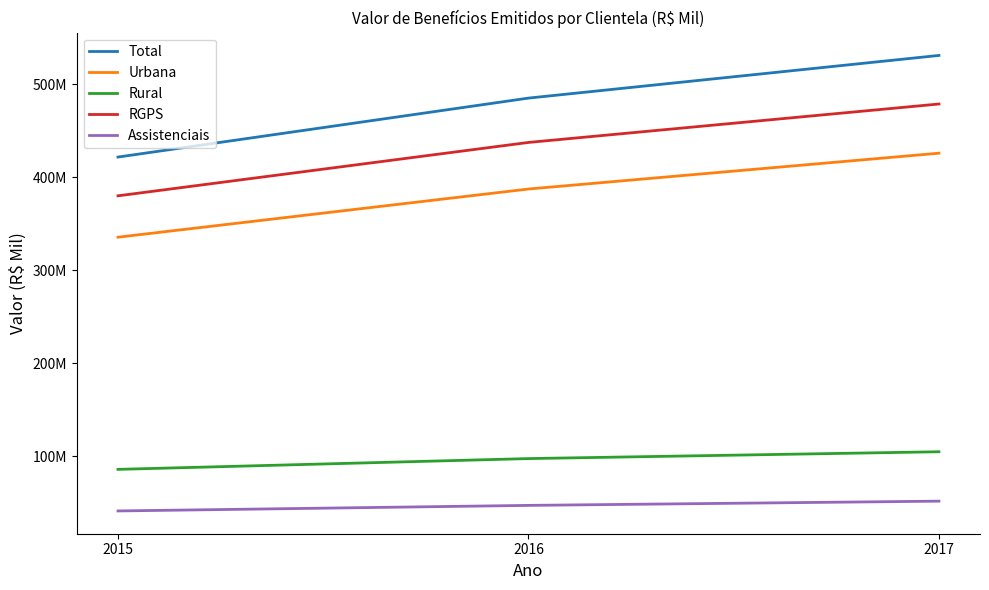

At which label is Urbana closest to 380893702?

2016